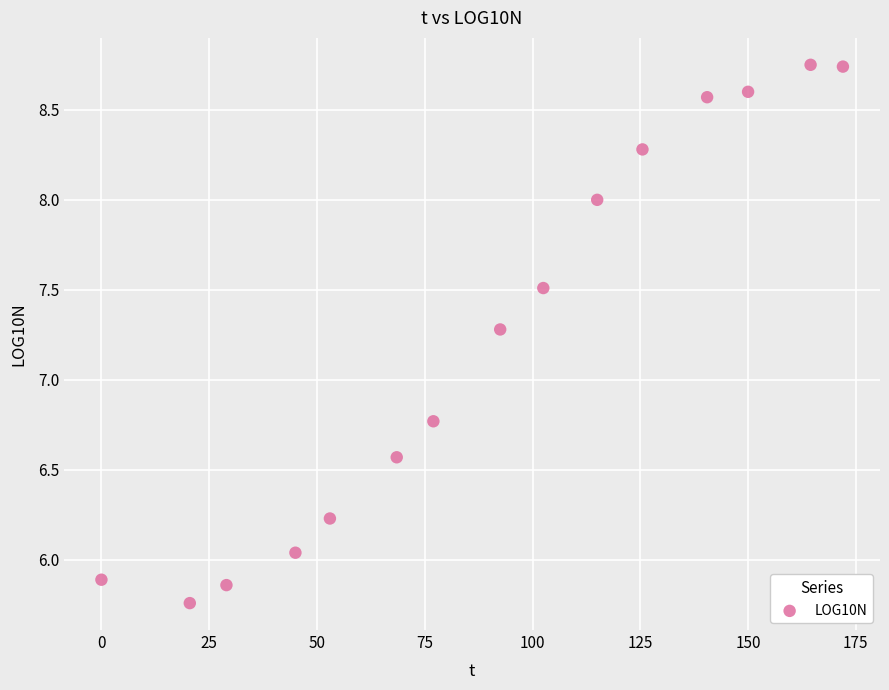

What is the range of X values (max minus min)?

172.0